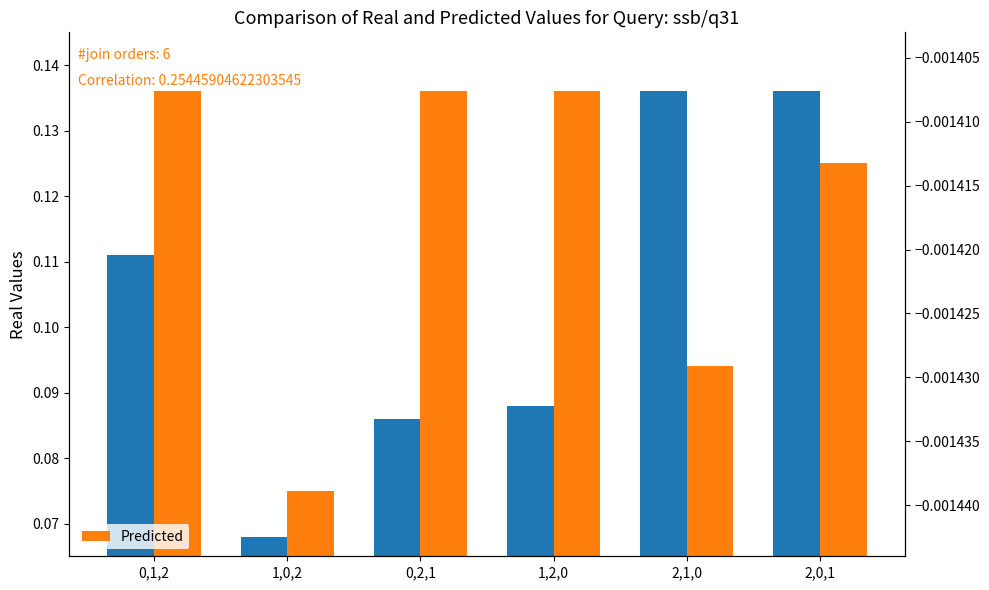

At which category is the sum across all series the highest?

2,0,1